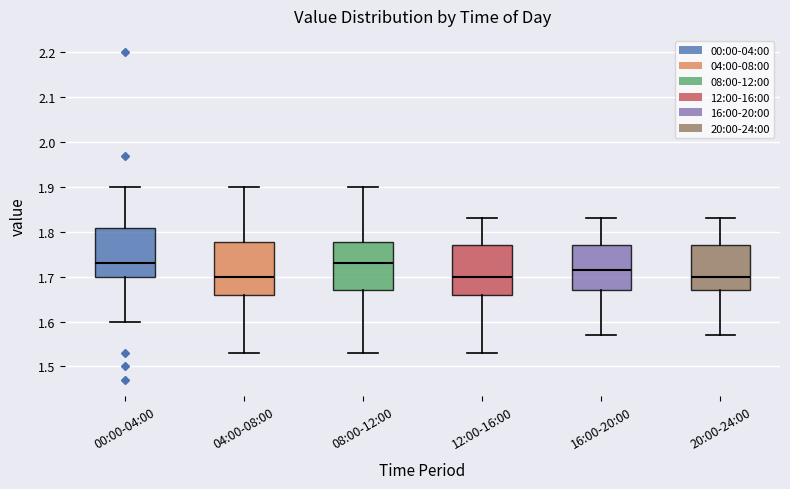

Reading left to right, read every box against the y-axis: the position of its median line, the range the box covers, and the ends of its whiskers. The values are not printed on the chart, so give them approximately, as read against the axis.

00:00-04:00: median 1.73, box 1.70 to 1.81, whiskers 1.60 to 1.90
04:00-08:00: median 1.70, box 1.66 to 1.78, whiskers 1.53 to 1.90
08:00-12:00: median 1.73, box 1.67 to 1.78, whiskers 1.53 to 1.90
12:00-16:00: median 1.70, box 1.66 to 1.77, whiskers 1.53 to 1.83
16:00-20:00: median 1.72, box 1.67 to 1.77, whiskers 1.57 to 1.83
20:00-24:00: median 1.70, box 1.67 to 1.77, whiskers 1.57 to 1.83